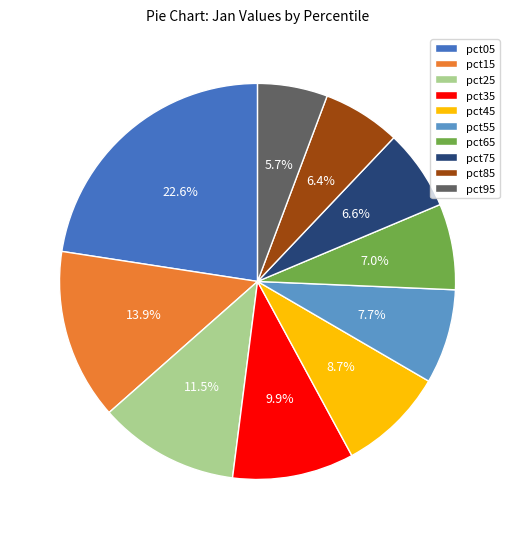

Is pct35 the majority of the pie?

No